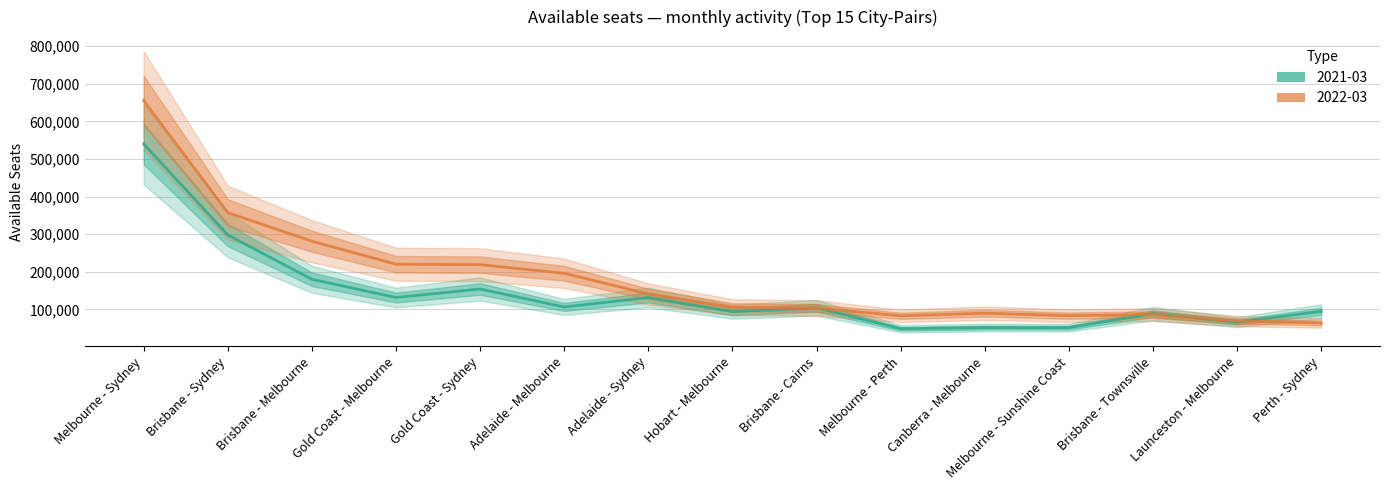

Reading left to right, extract all data points from this chart.

2021-03: 540077	298092	180163	131586	154258	106488	131624	93956	104288	48605	51665	51535	88782	66176	94781
2022-03: 655763	357369	281333	220182	219056	196098	141203	105840	103817	83063	89936	83433	86183	68921	64125